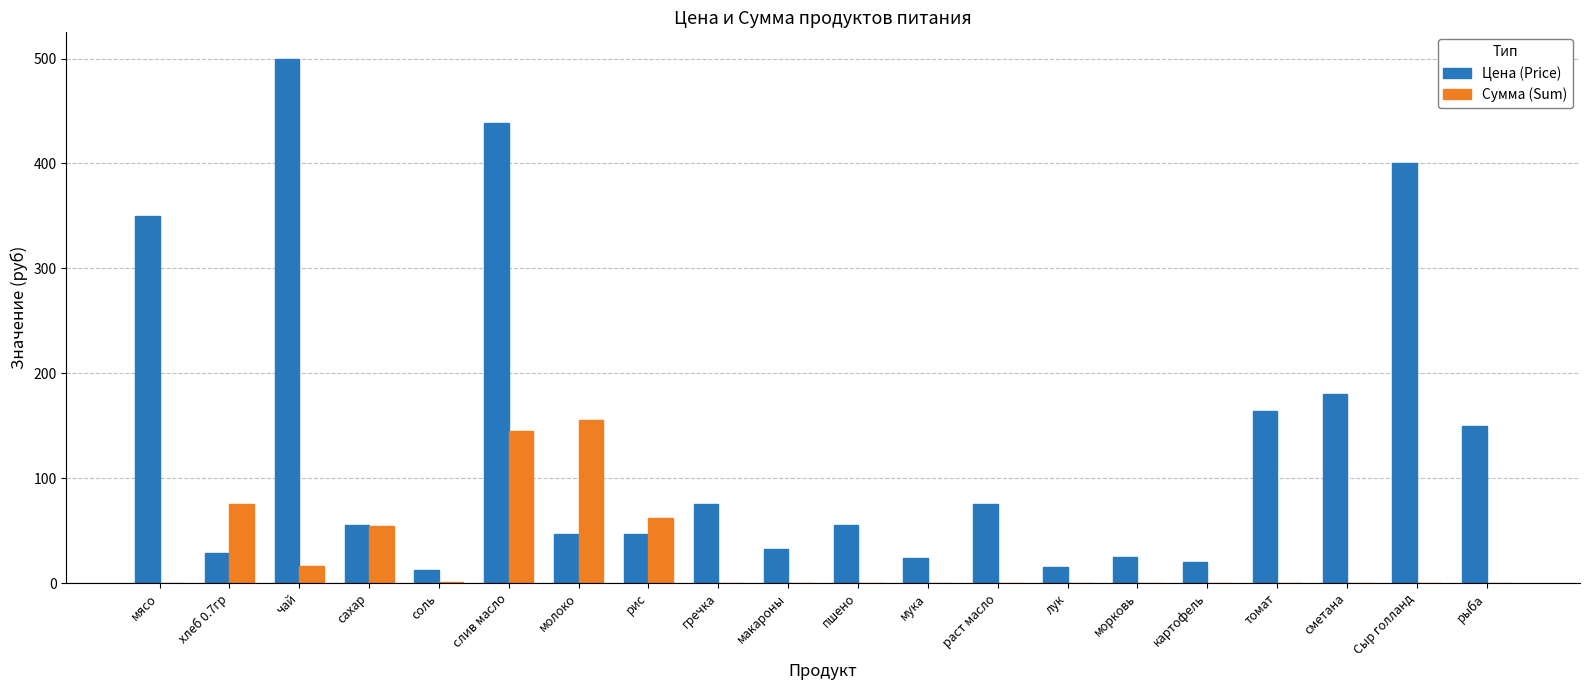

What is the approximate value of Сумма (Sum) at хлеб 0.7гр?

75.4